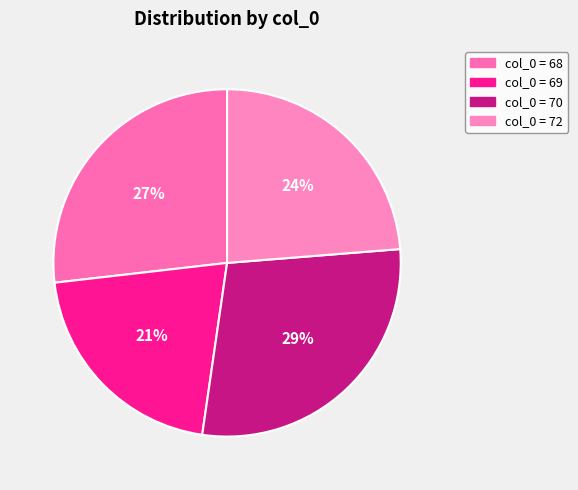

How many slices are in this pie chart?

4